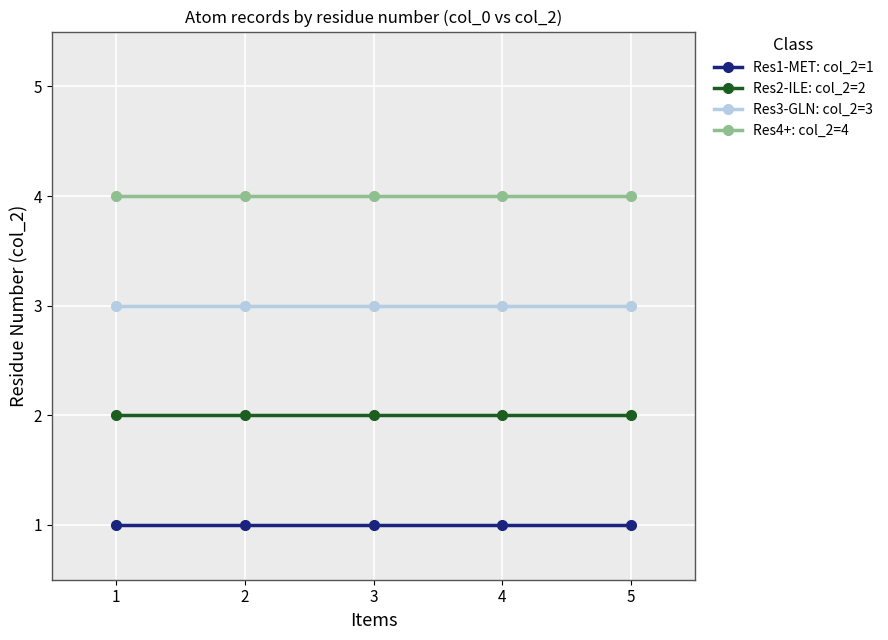

Rank the series at 5 from lowest to highest value.

Res1-MET: col_2=1, Res2-ILE: col_2=2, Res3-GLN: col_2=3, Res4+: col_2=4